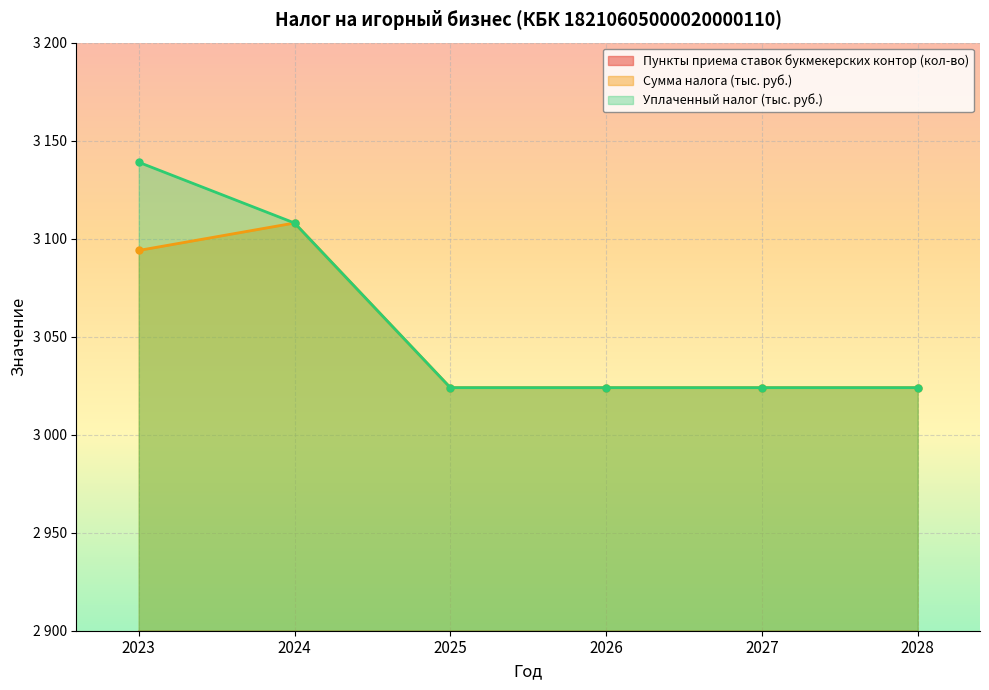

True or false: Уплаченный налог (тыс. руб.) and Пункты приема ставок букмекерских контор (кол-во) intersect in this chart.

False